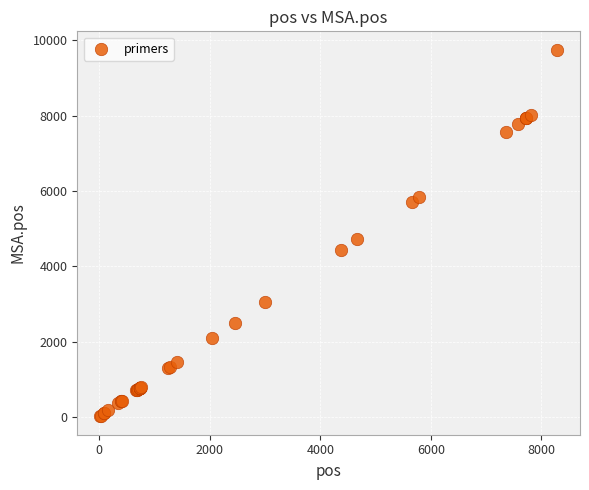

What Y value in the scatter plot is closest to 4883?

4712